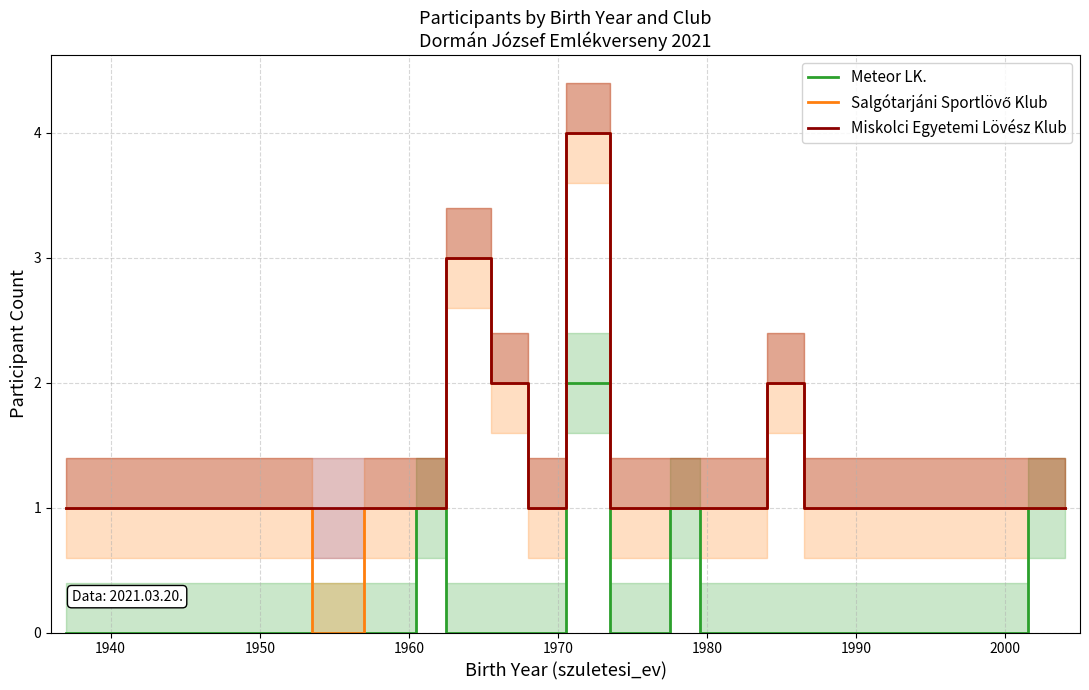

What is the difference between the highest and lowest values at 1940?

1